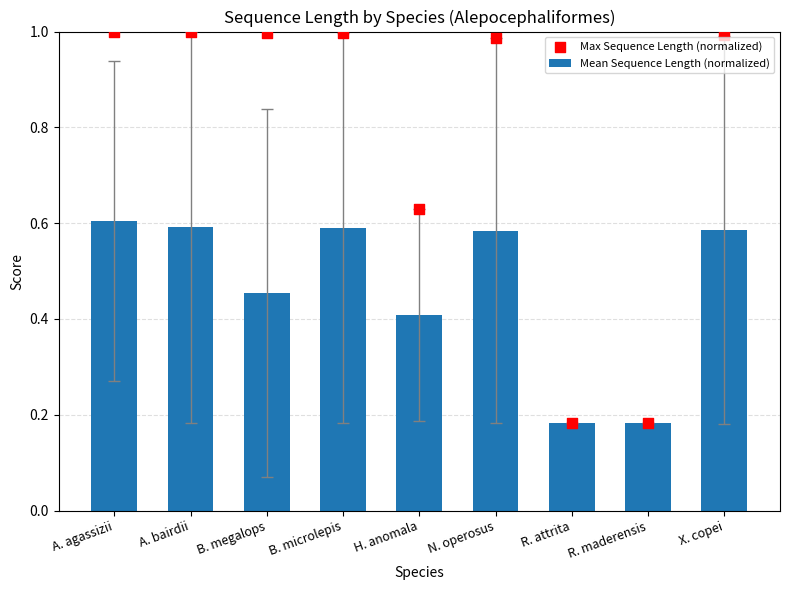

What are all the series names shown in the legend?

Mean Sequence Length (normalized), Max Sequence Length (normalized)